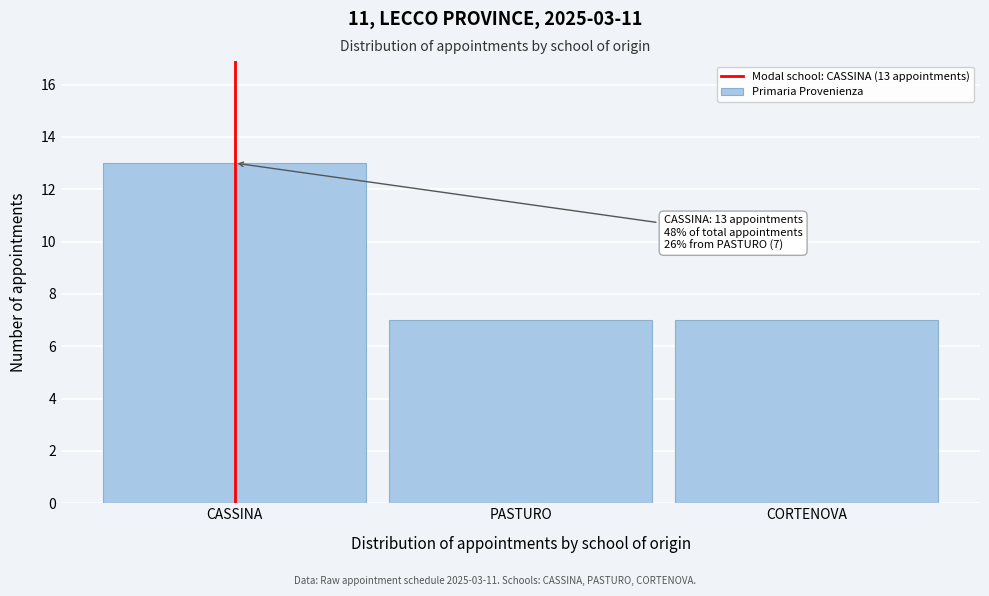

Reading right to left, transcribe all the data shown in this chart.

CORTENOVA=7	PASTURO=7	CASSINA=13